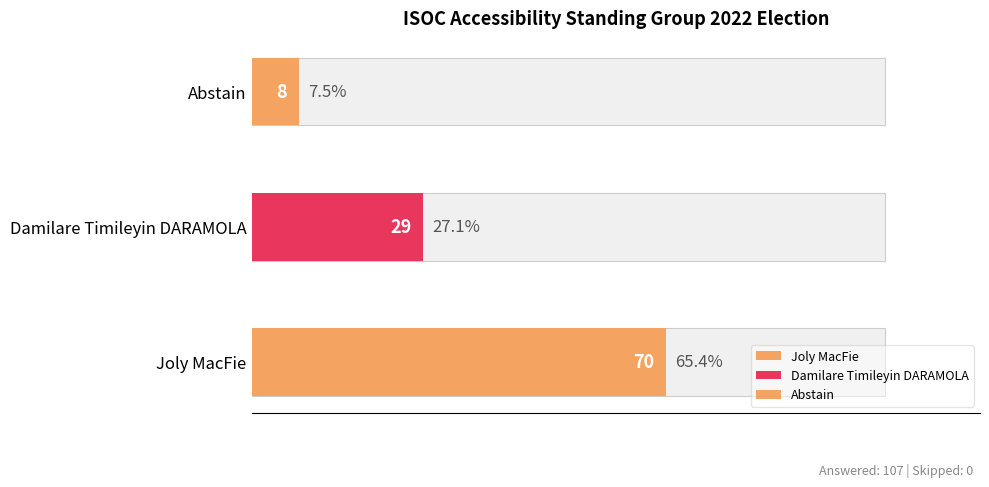

Reading left to right, list all the values displayed in this chart.

70	29	8